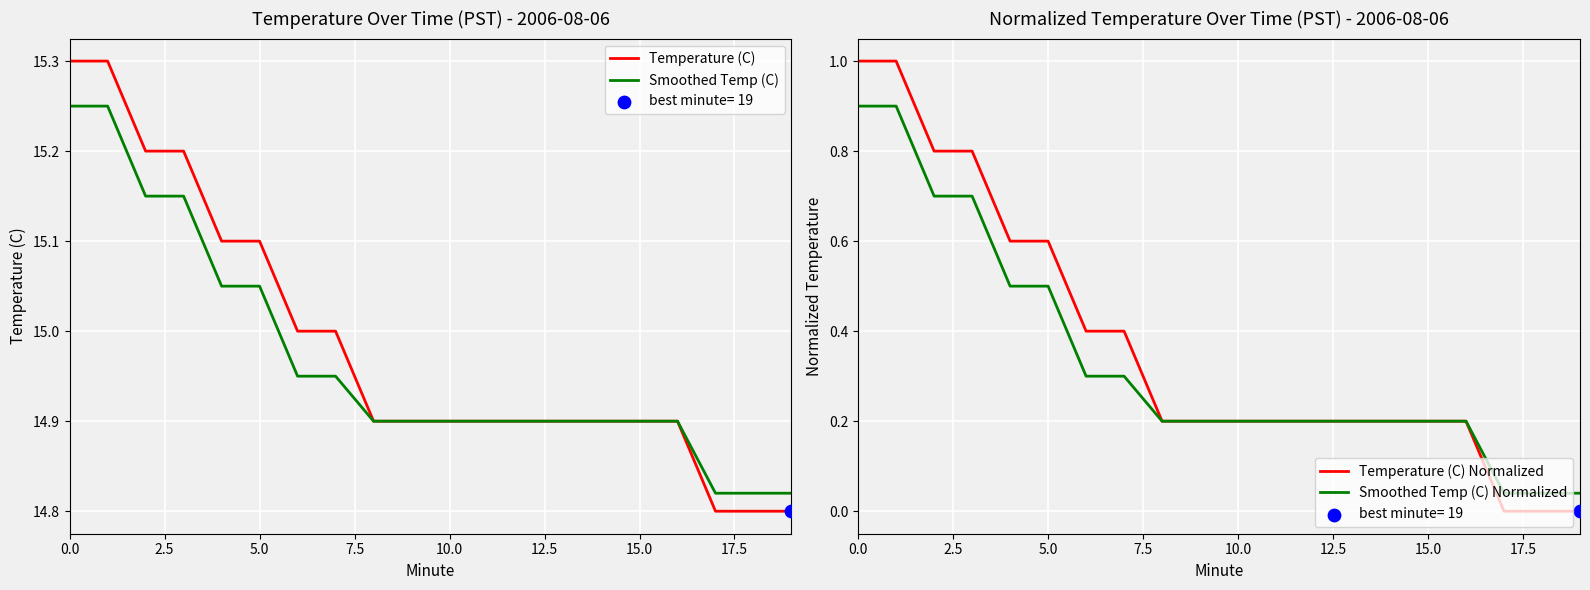

Which series has the largest Y range (max minus min)?

Temperature (C) Normalized